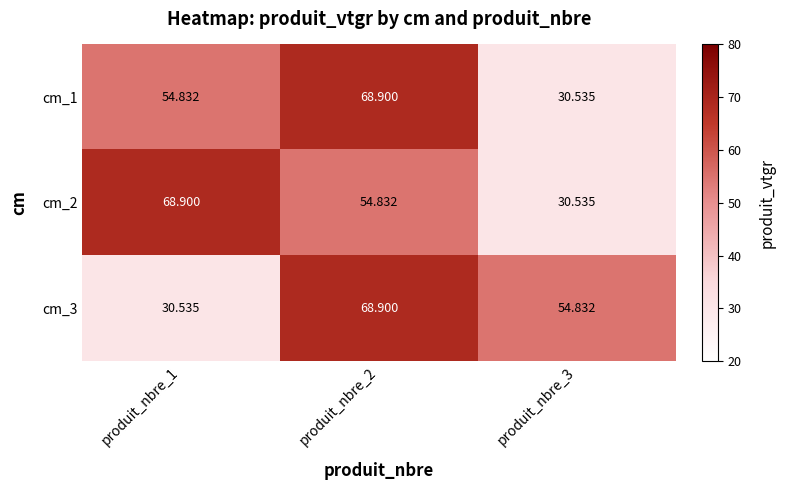

Which series changed the most between produit_nbre_1 and produit_nbre_3?

cm_2